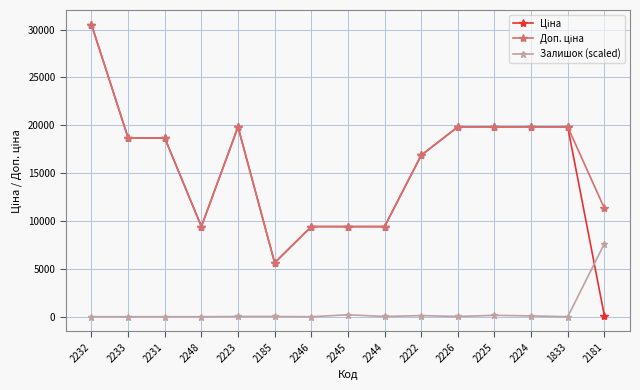

At how many categories does at least one series exceed 6460?

14